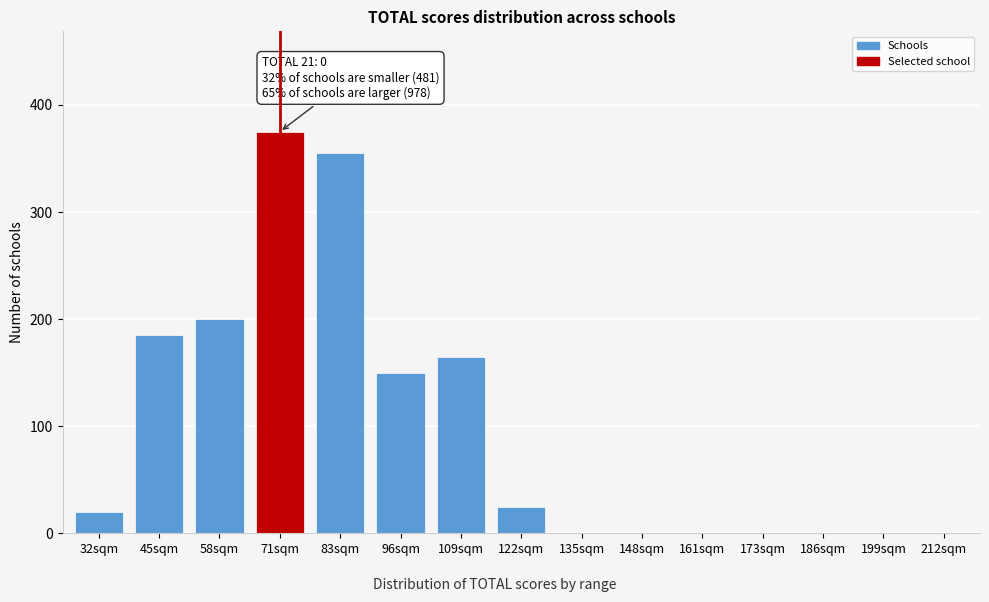

Reading left to right, list all the values displayed in this chart.

32sqm=20	45sqm=185	58sqm=200	71sqm=375	83sqm=355	96sqm=150	109sqm=165	122sqm=25	135sqm=0	148sqm=0	161sqm=0	173sqm=0	186sqm=0	199sqm=0	212sqm=0